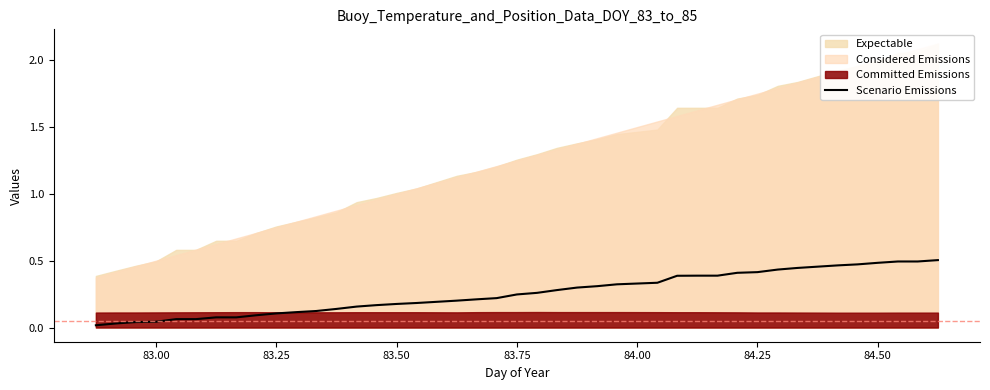

True or false: there are more than 1 points higher than both neighbors.

False